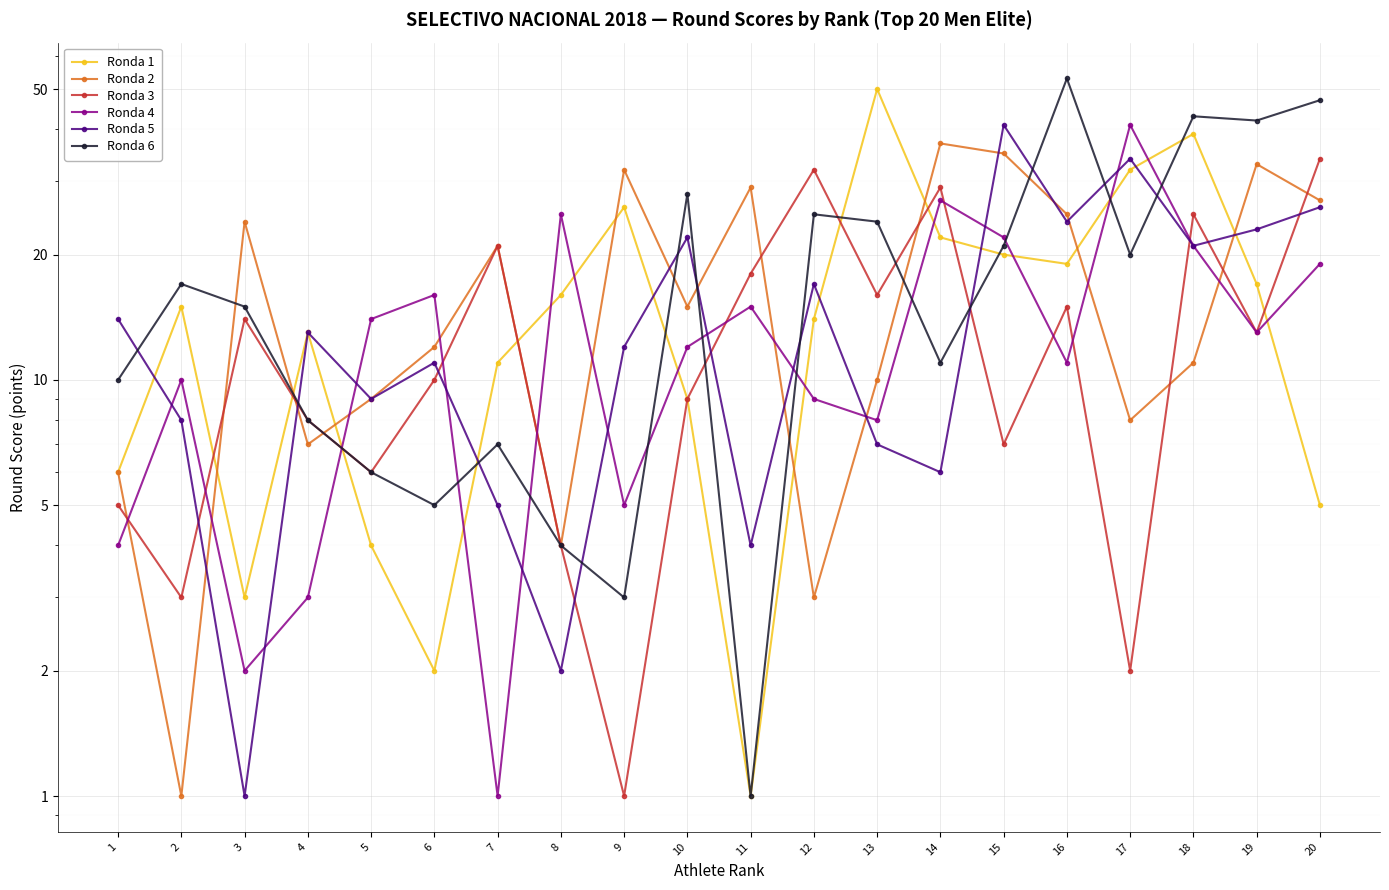

What is the sum of all Ronda 5 values?

300